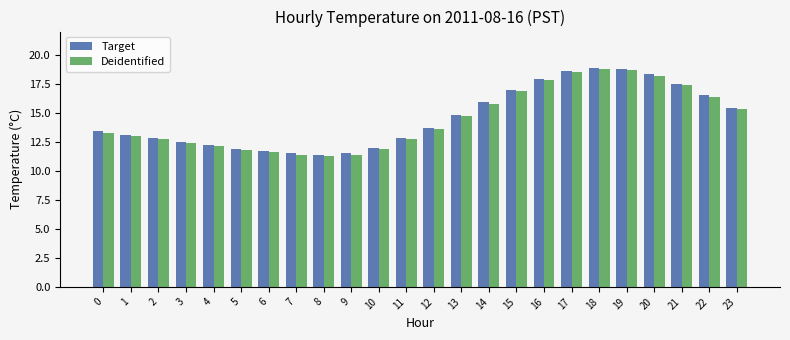

What is the greatest value displayed?

18.9